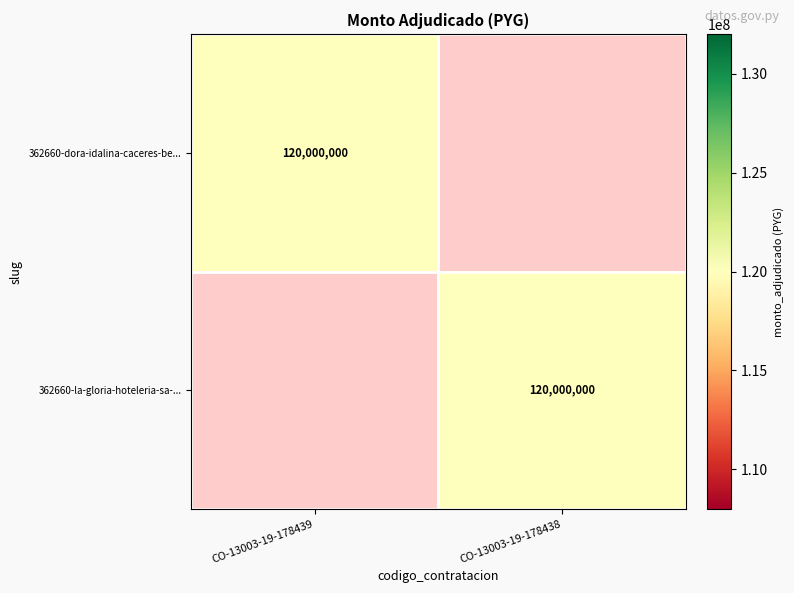

Is it true that 362660-dora-idalina-caceres-be... equals 120000000 at CO-13003-19-178439?

True